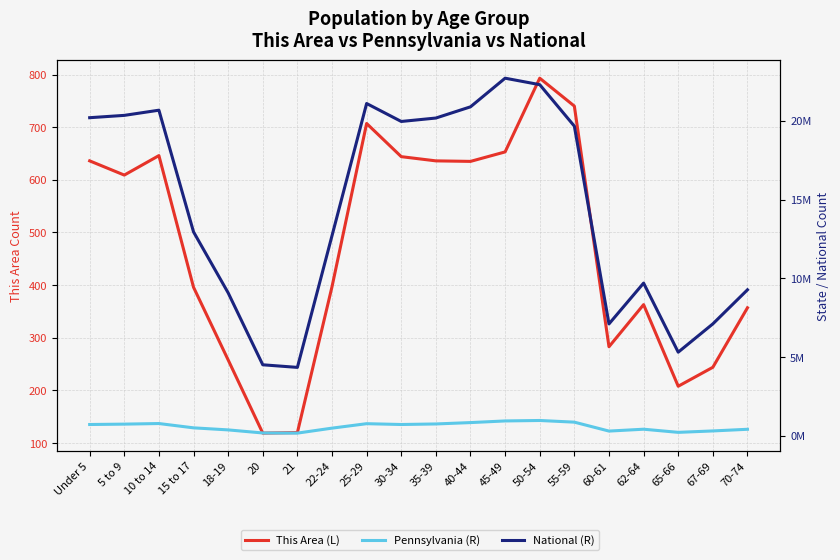

What is the sum of all National (R) values?

290190983